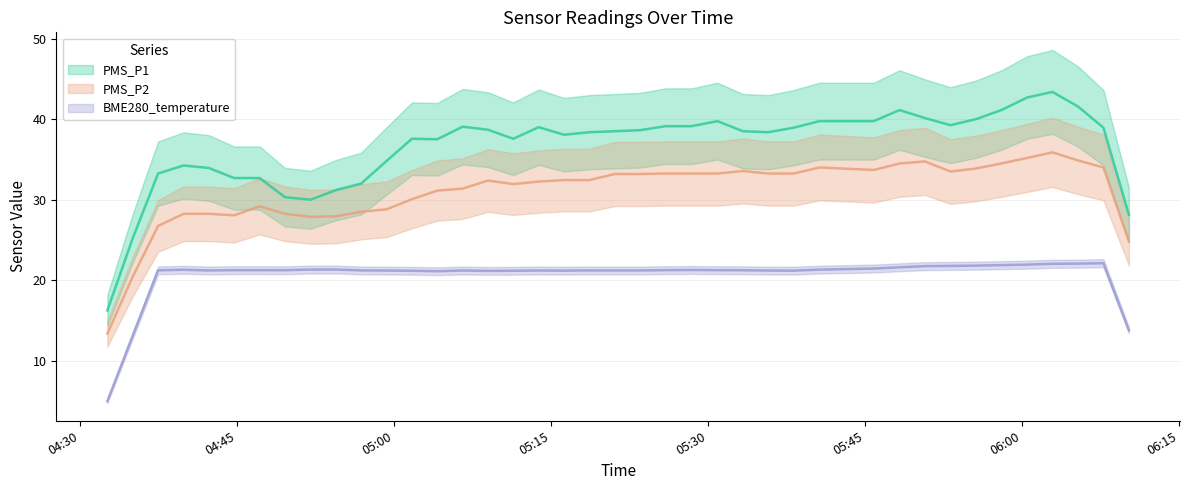

At how many categories does at least one series exceed 39?

13